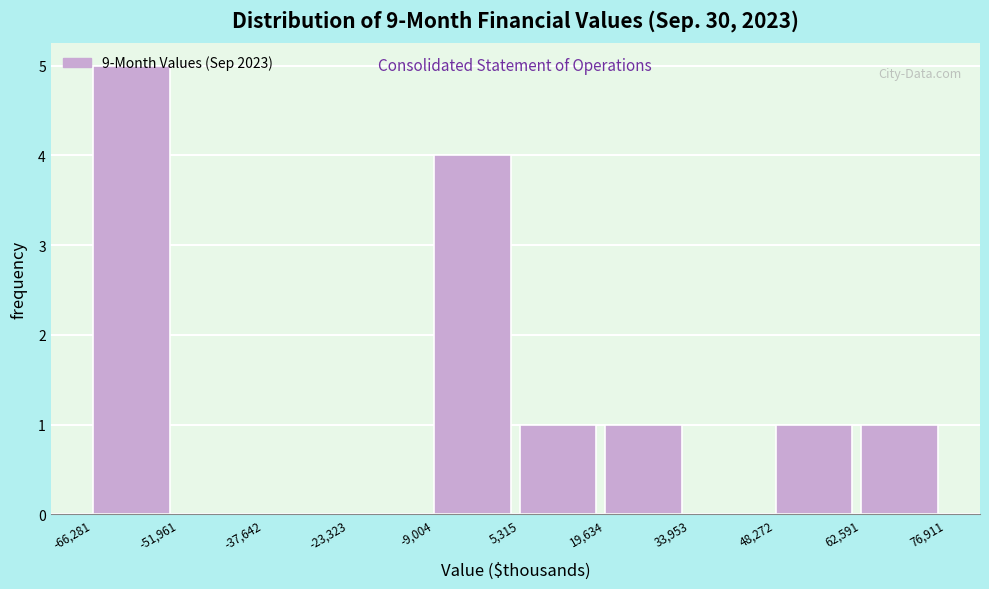

What is the height of the bar covering -9,004 to 5,315 on the x-axis? The values are not printed on the chart, so give them approximately, as read against the axis.

4